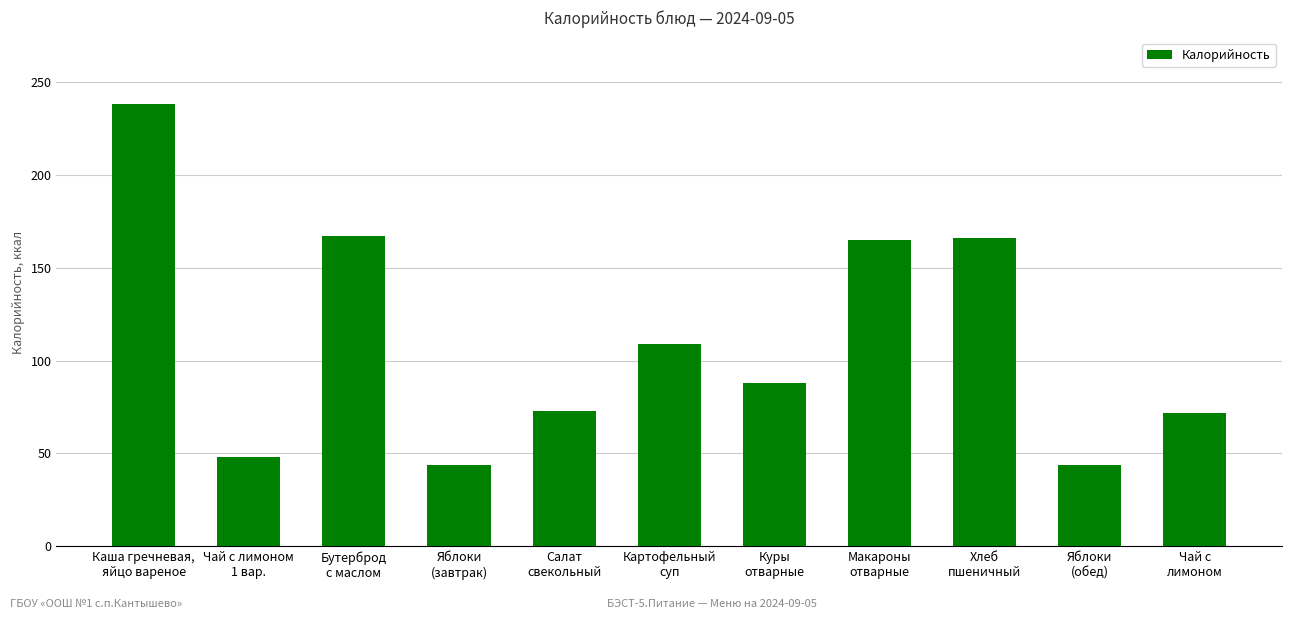

What is the maximum value shown in the chart?

238